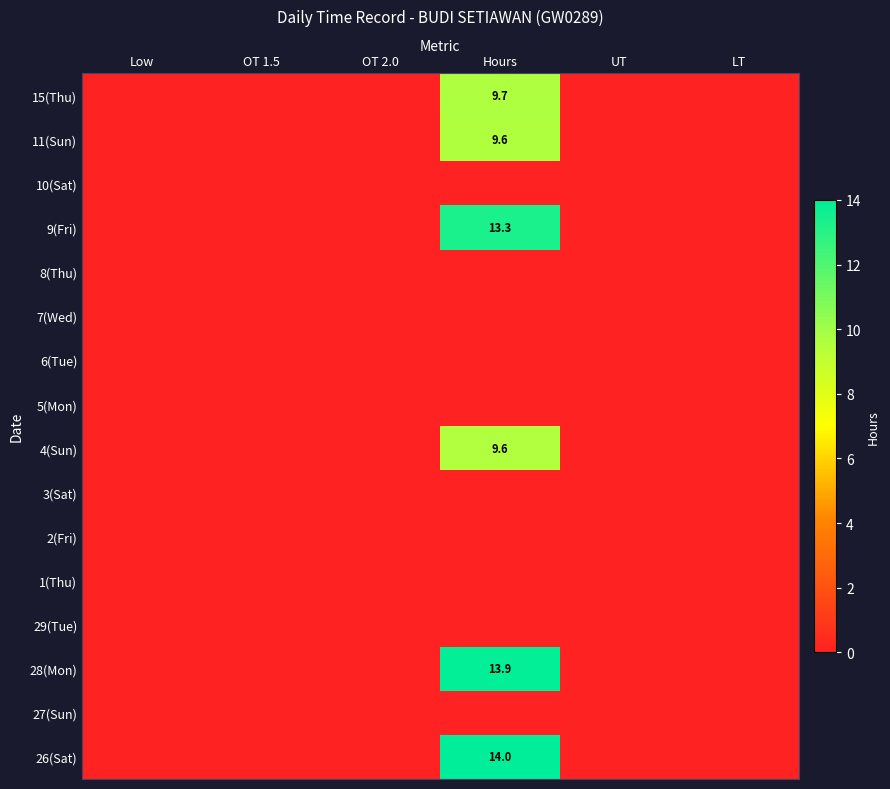

List the series in order of their peak value, lowest first.

27(Sun), 29(Tue), 1(Thu), 2(Fri), 3(Sat), 5(Mon), 6(Tue), 7(Wed), 8(Thu), 10(Sat), 4(Sun), 11(Sun), 15(Thu), 9(Fri), 28(Mon), 26(Sat)